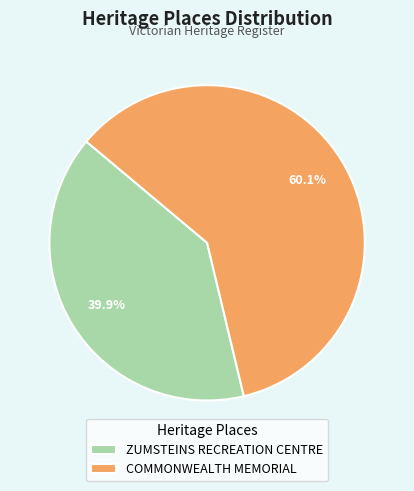

The ZUMSTEINS RECREATION CENTRE slice represents 51% of the pie. True or false?

False